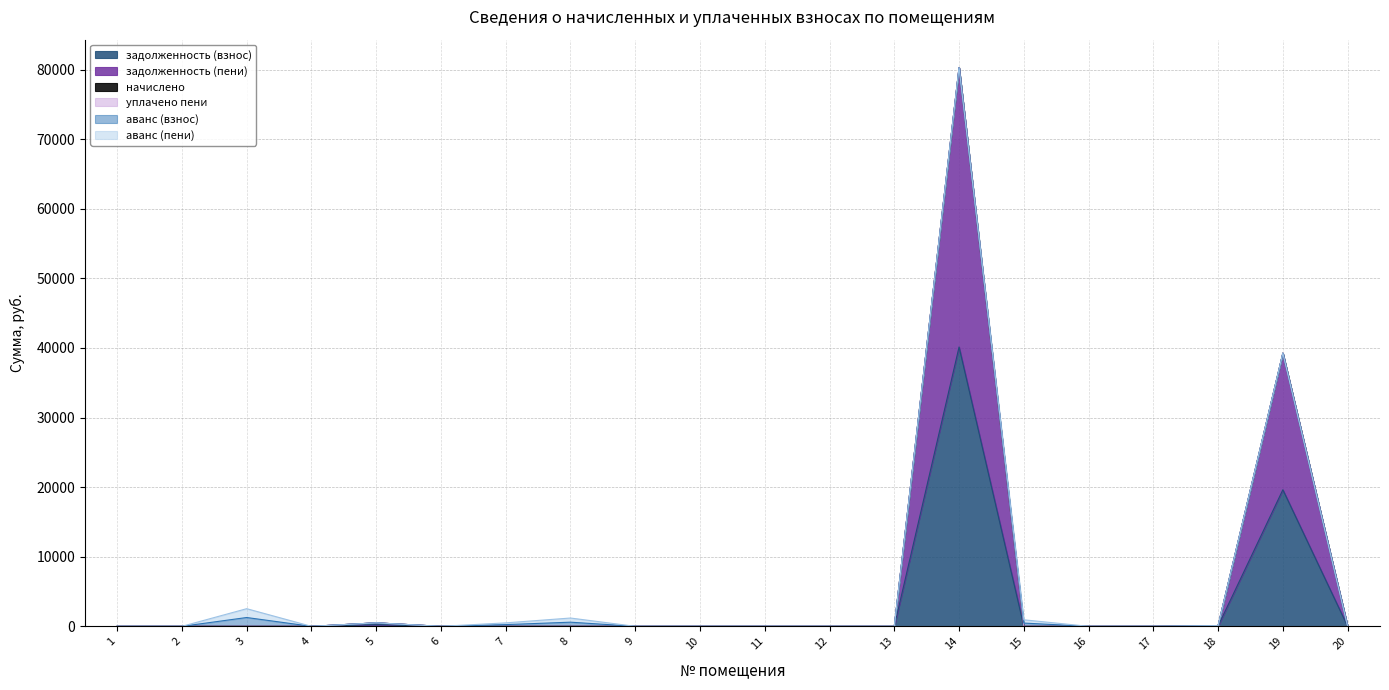

Between 10 and 19, which is larger?

19